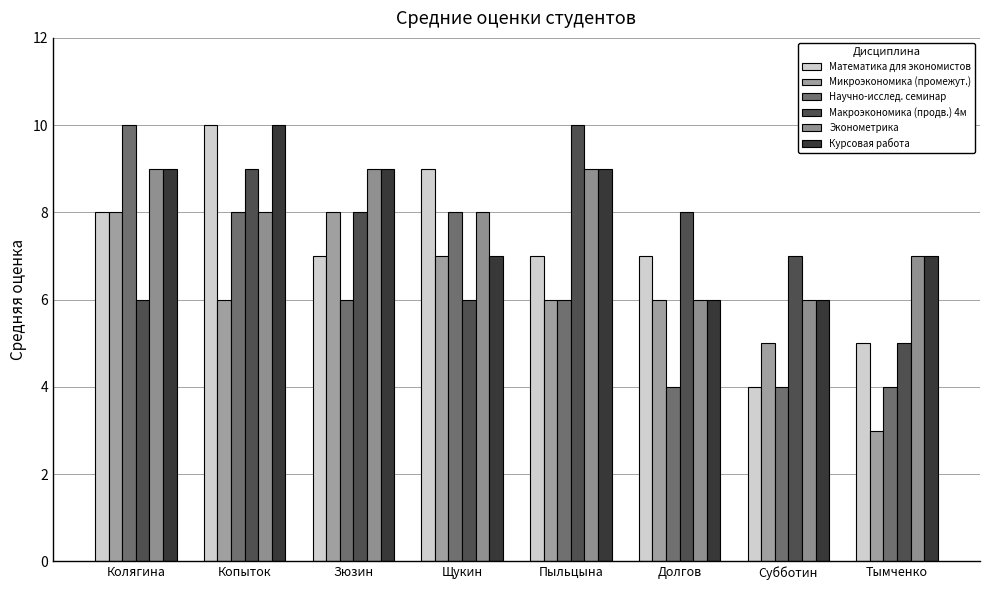

What is the average value of the Научно-исслед. семинар series?

6